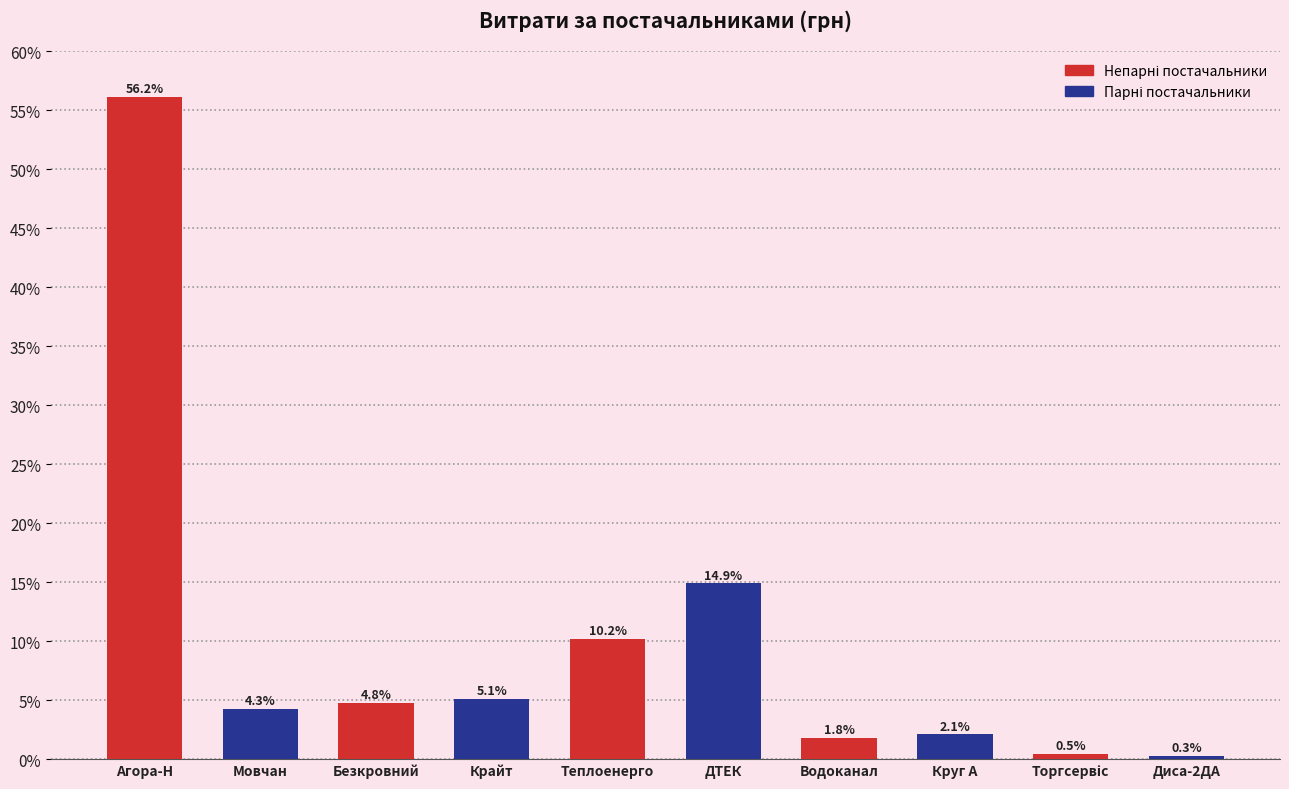

What is the difference between the maximum and minimum values?

55.9